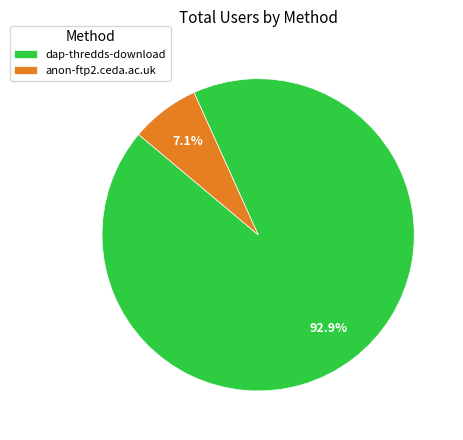

Is there a majority slice in this chart?

Yes